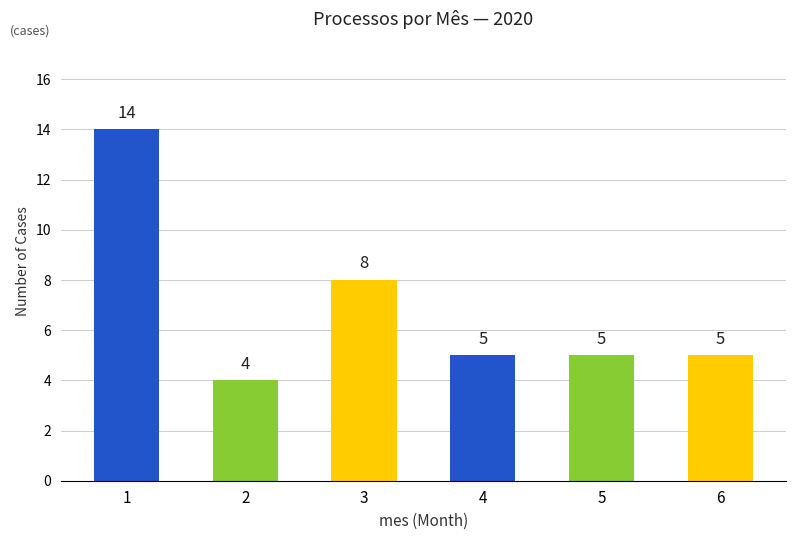

Does the chart contain stacked bars?

No